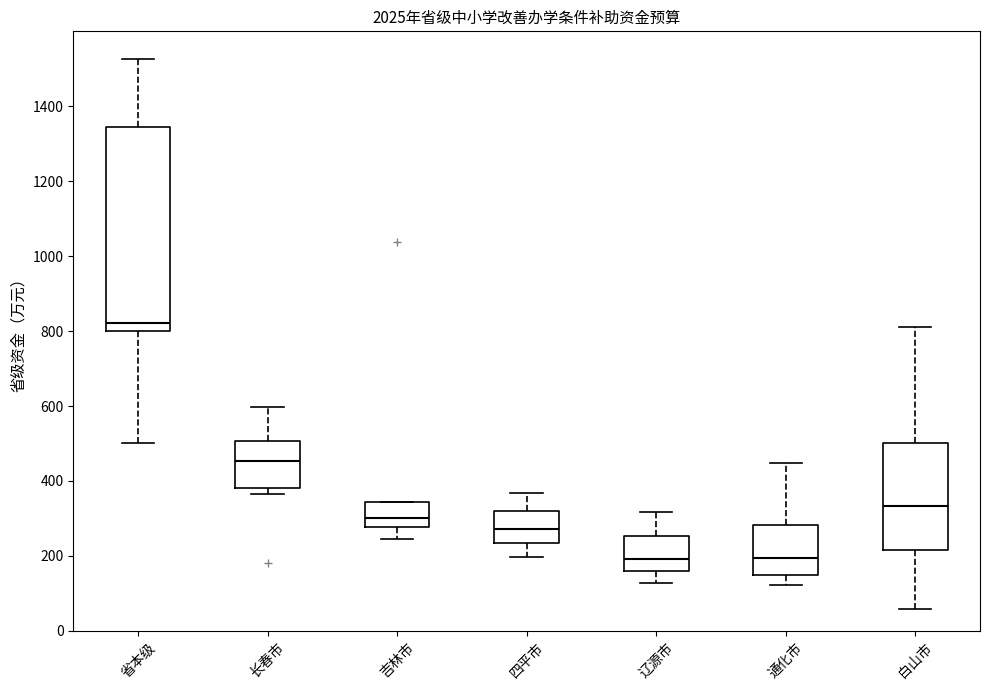

Reading left to right, read every box against the y-axis: the position of its median line, the range the box covers, and the ends of its whiskers. The values are not printed on the chart, so give them approximately, as read against the axis.

省本级: median 820, box 800 to 1340, whiskers 500 to 1520
长春市: median 460, box 380 to 500, whiskers 360 to 600
吉林市: median 300, box 280 to 340, whiskers 240 to 340
四平市: median 280, box 240 to 320, whiskers 200 to 360
辽源市: median 200, box 160 to 260, whiskers 120 to 320
通化市: median 200, box 160 to 280, whiskers 120 to 440
白山市: median 340, box 220 to 500, whiskers 60 to 820